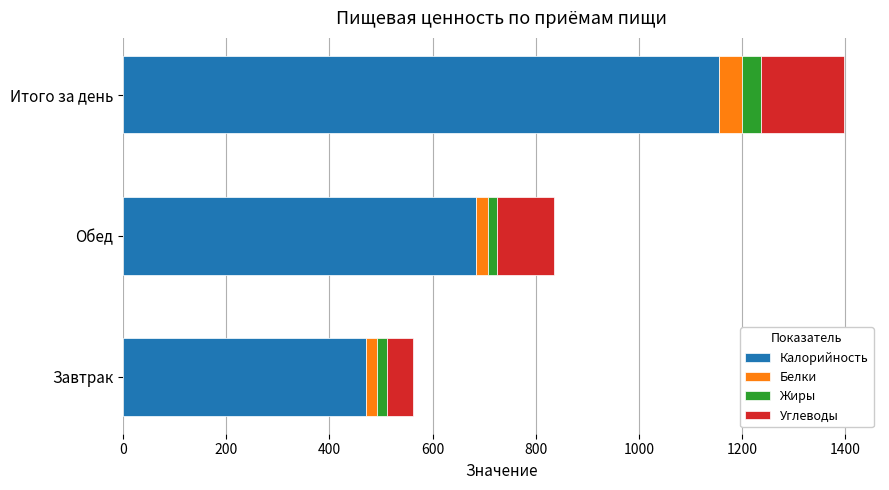

True or false: Калорийность has a value of 507.3 at Итого за день.

False